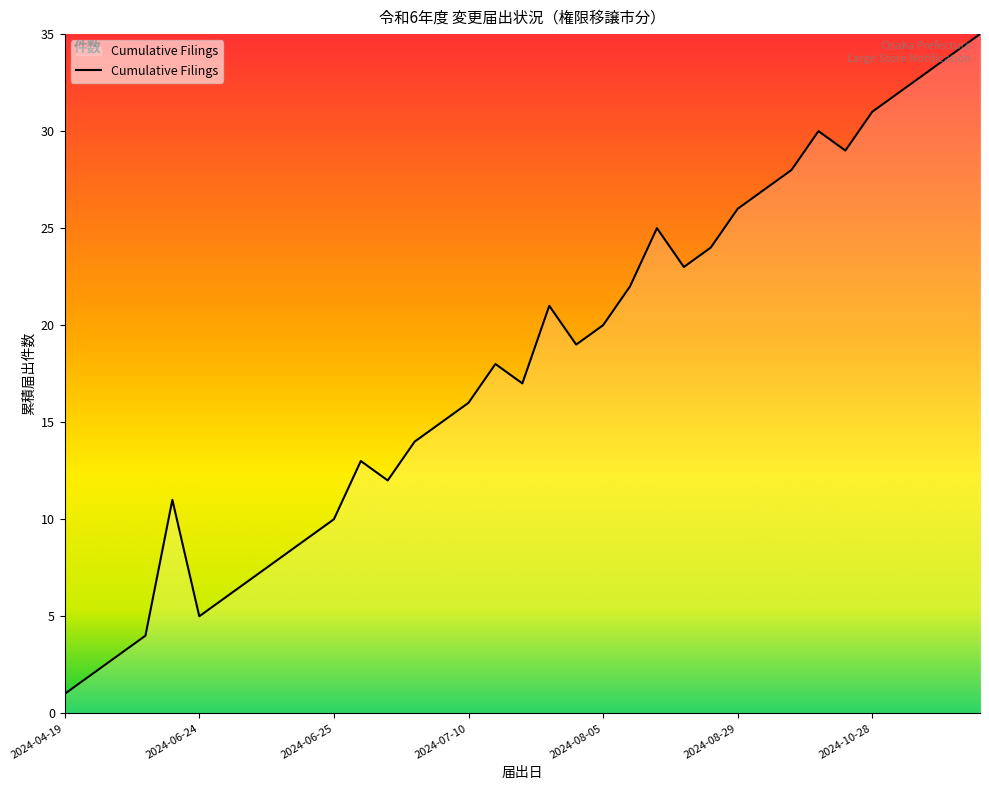

What is the difference between the maximum and minimum values?

34